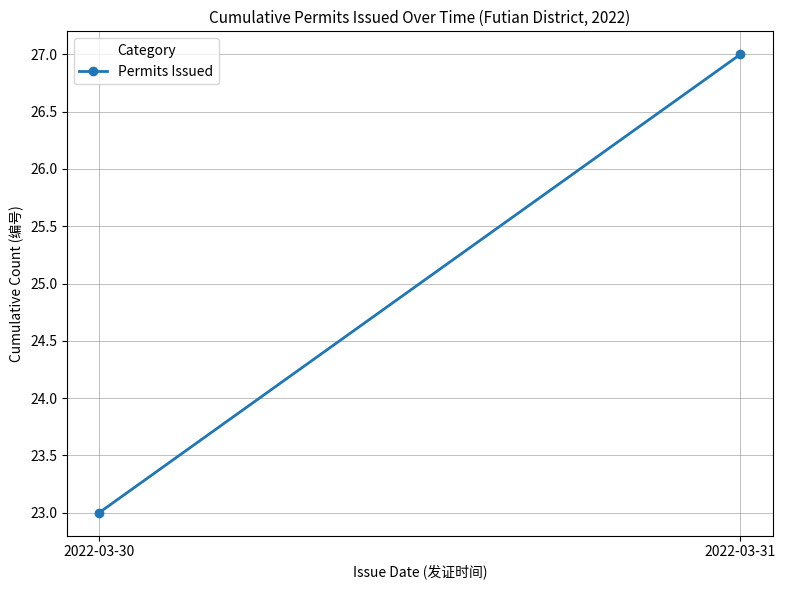

Rank the categories by value from highest to lowest.

2022-03-31, 2022-03-30